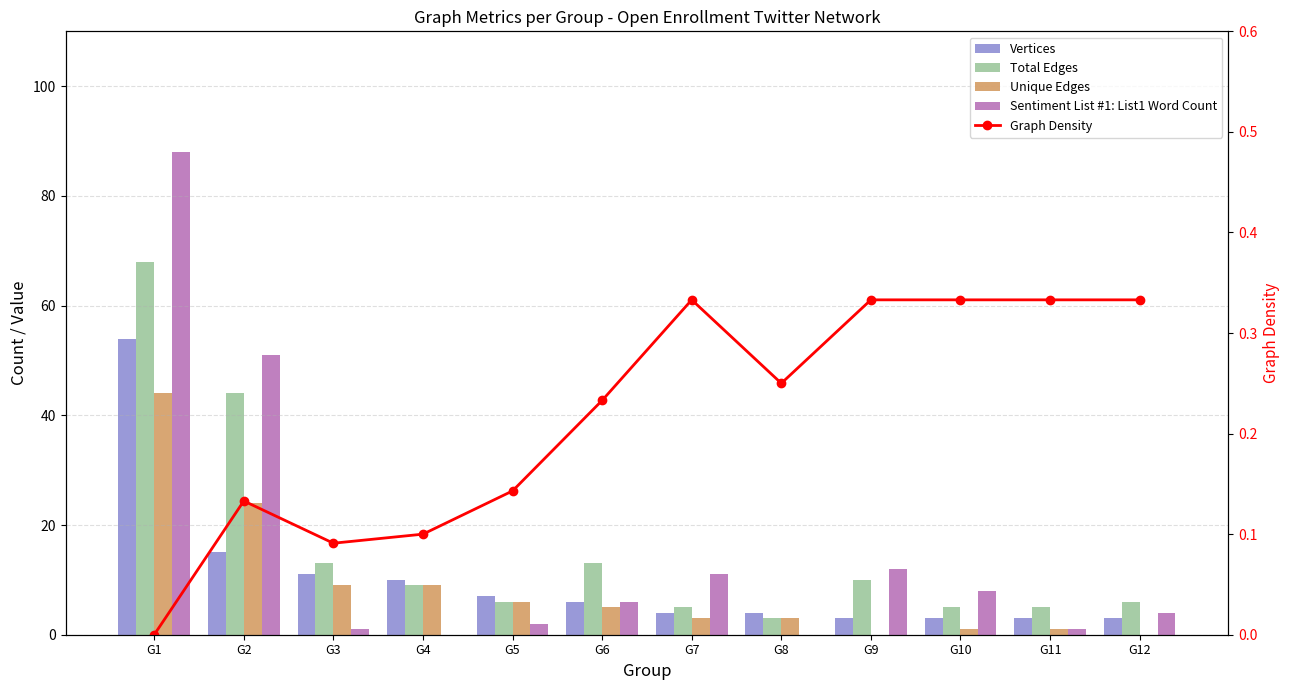

How many values in the Total Edges series exceed 9?

5